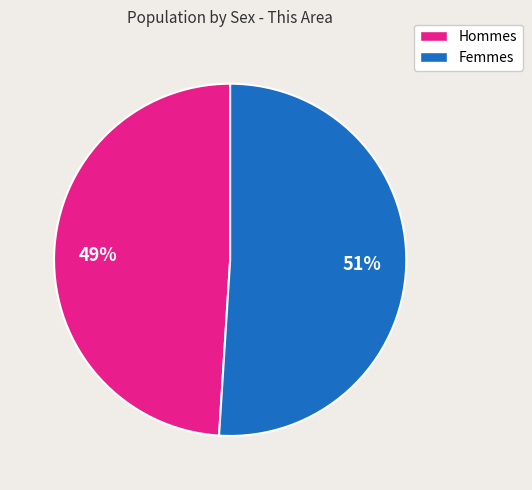

How many segments does this pie chart have?

2